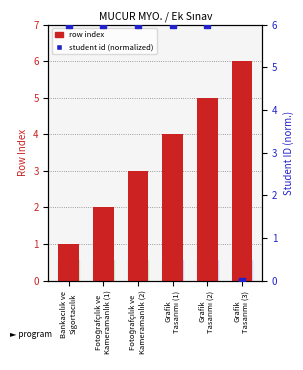

What are all the series names shown in the legend?

row index, student id (normalized)